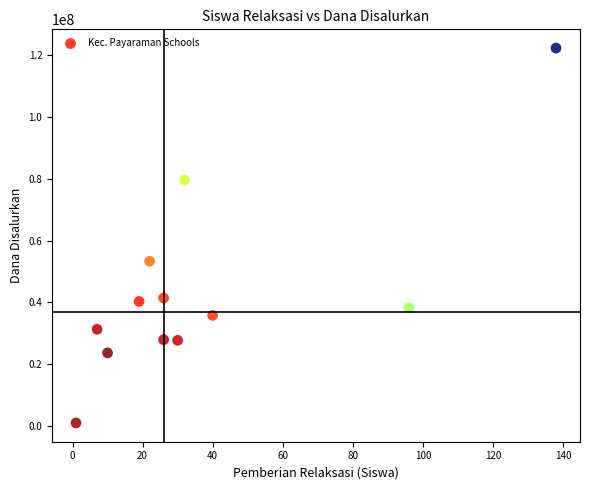

What is the average Y value?

43537500